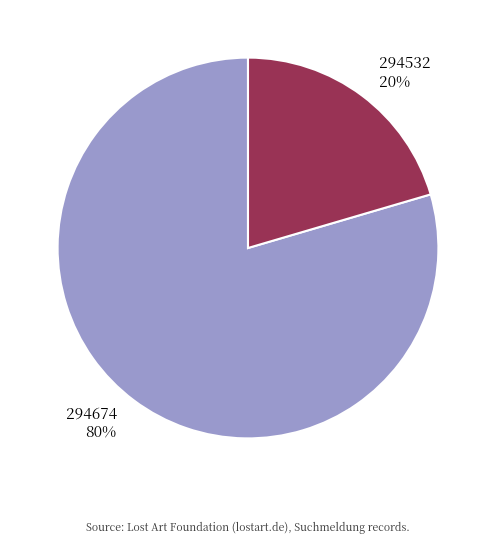

To the nearest percent, what is the average slice percentage?

50%